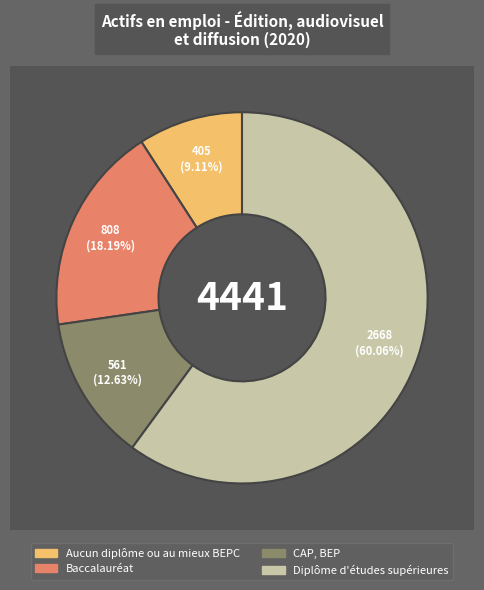

What is the majority slice?

Diplôme d'études supérieures